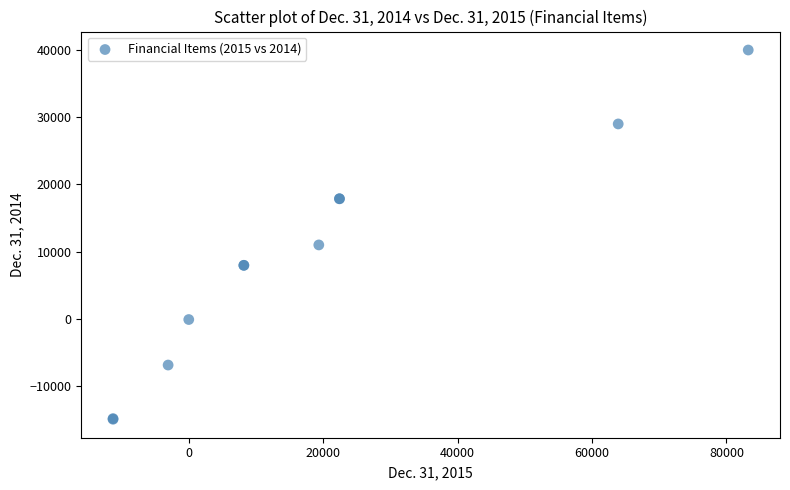

What Y value in the scatter plot is closest to 12531?

11000